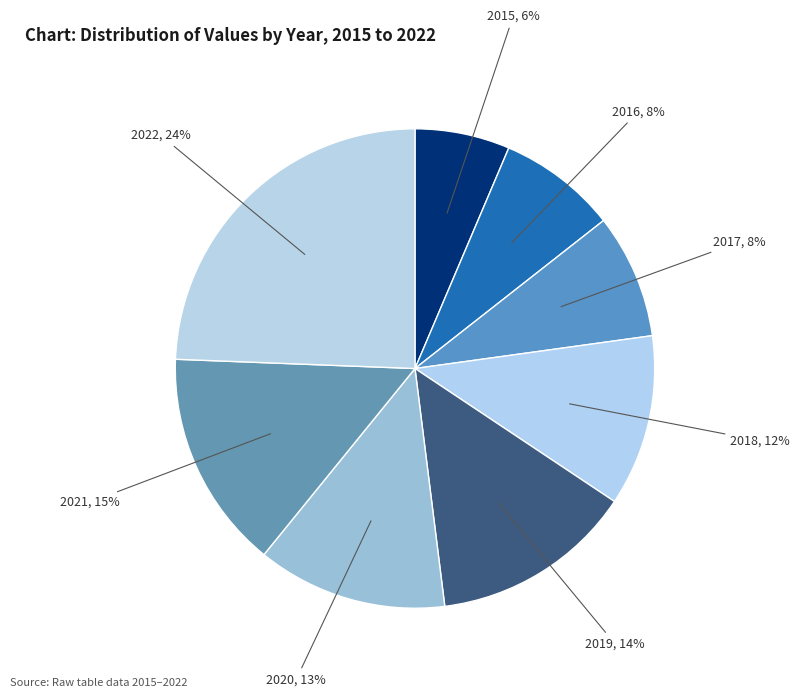

How many segments does this pie chart have?

8